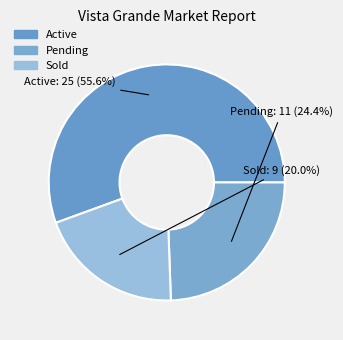

Which has a higher value, Sold or Pending?

Pending